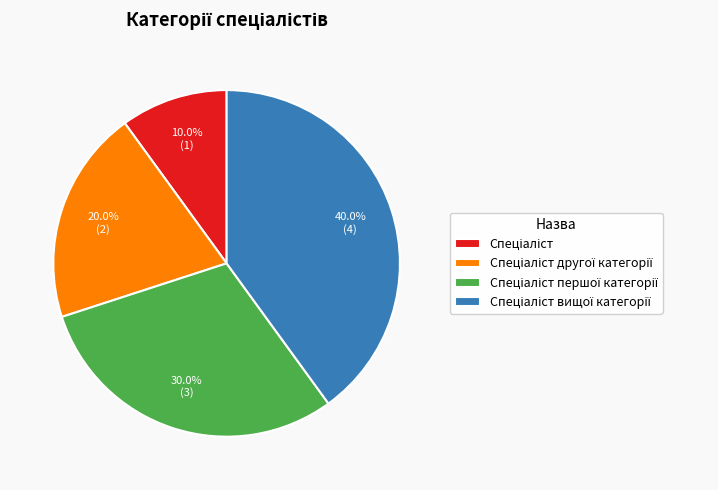

Does any single category account for the majority?

No